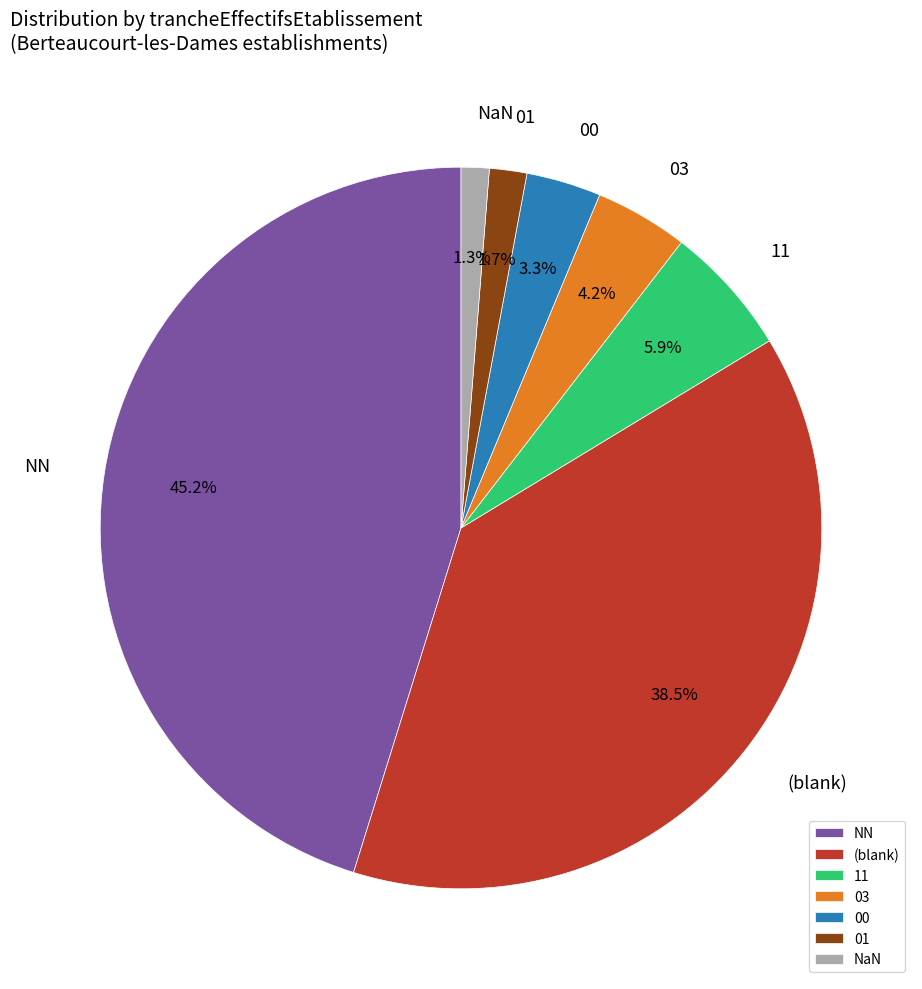

Is there a majority slice in this chart?

No